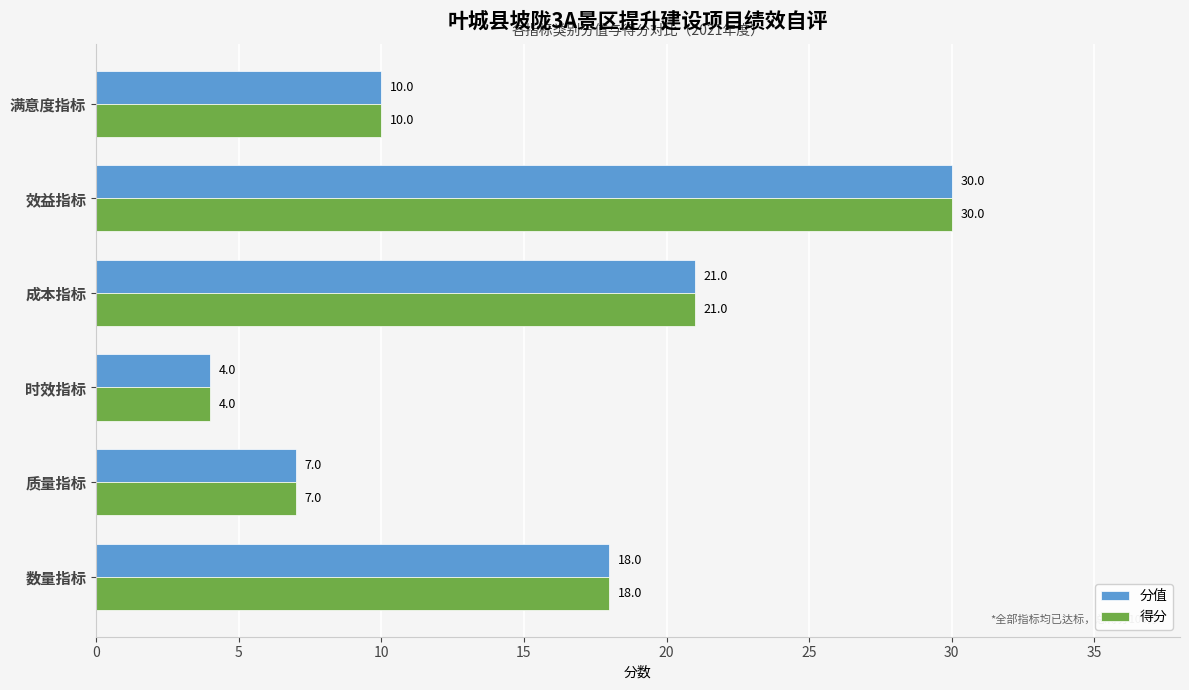

True or false: 得分 has a value of 18 at 数量指标.

True